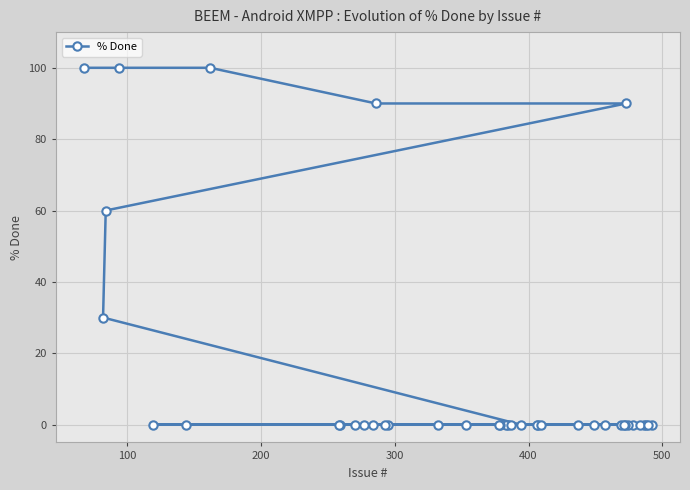

What is the difference between the maximum and minimum values?

100